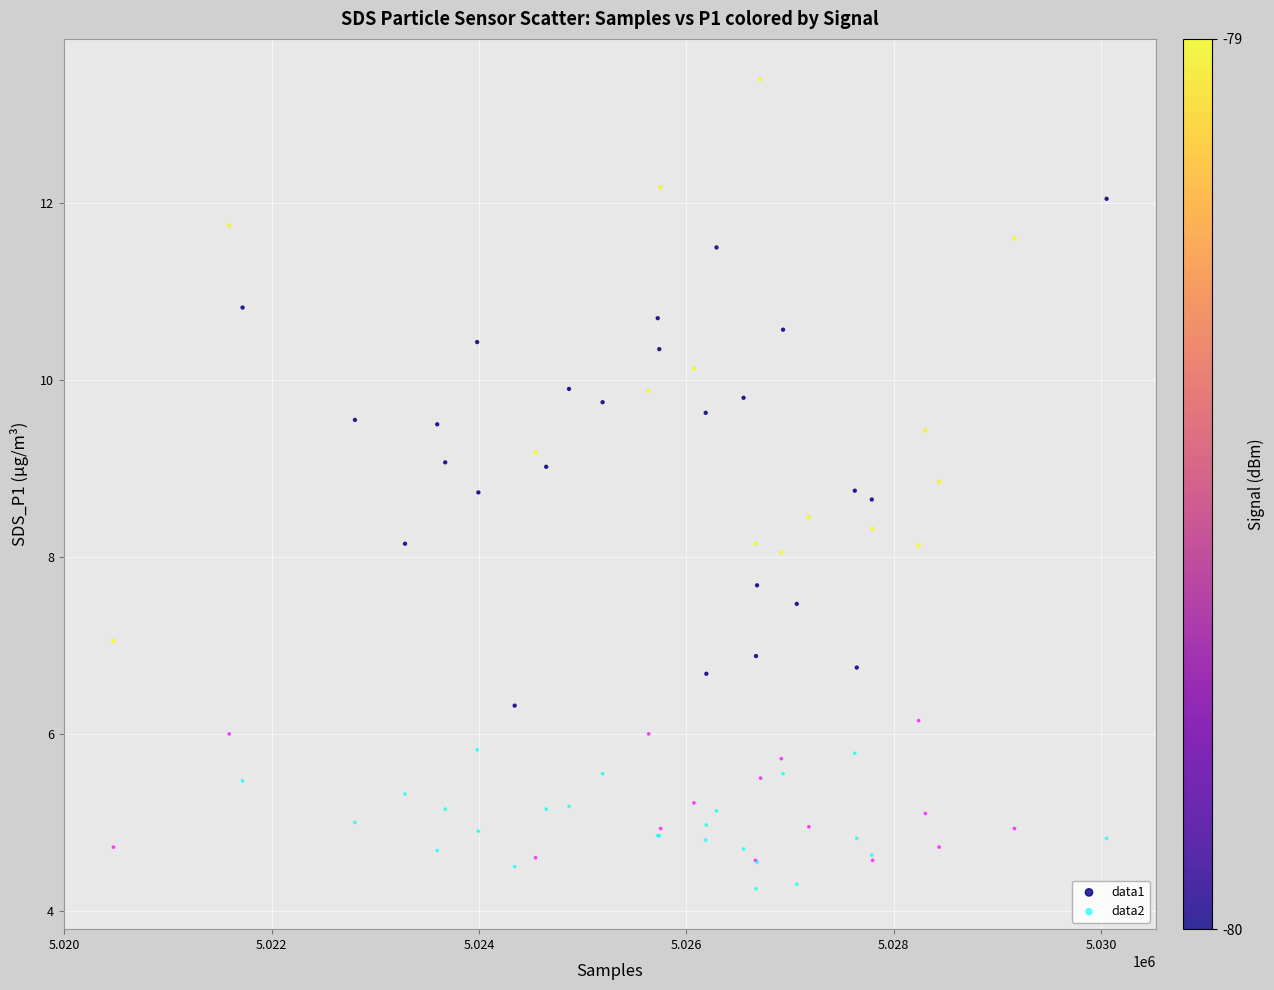

Which series has the largest Y range (max minus min)?

data1